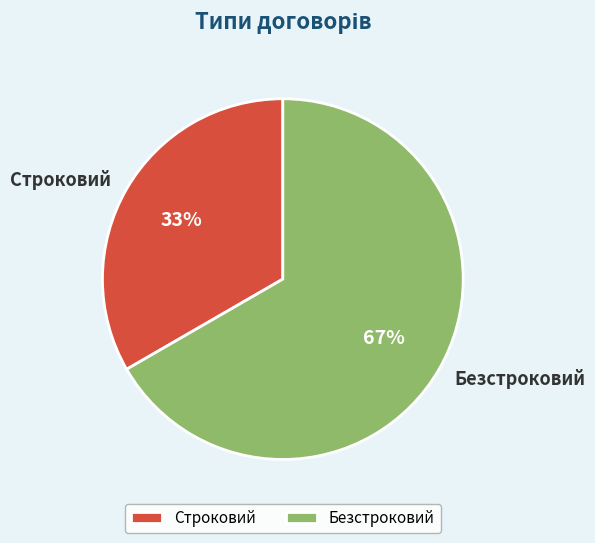

What percentage is the Безстроковий slice, to the nearest percent?

67%